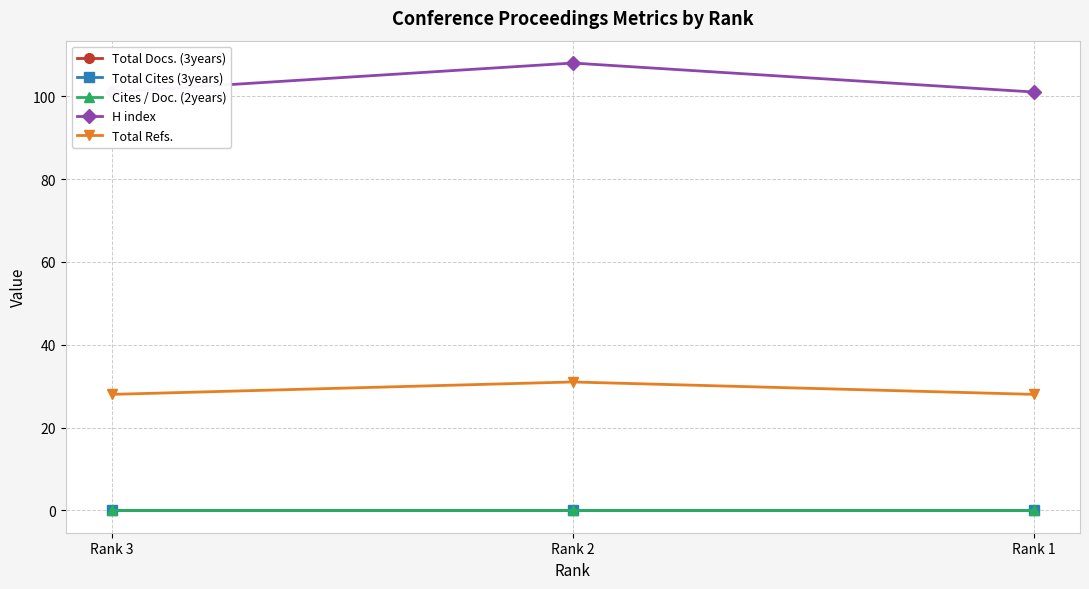

At which category is the sum across all series the highest?

Rank 2